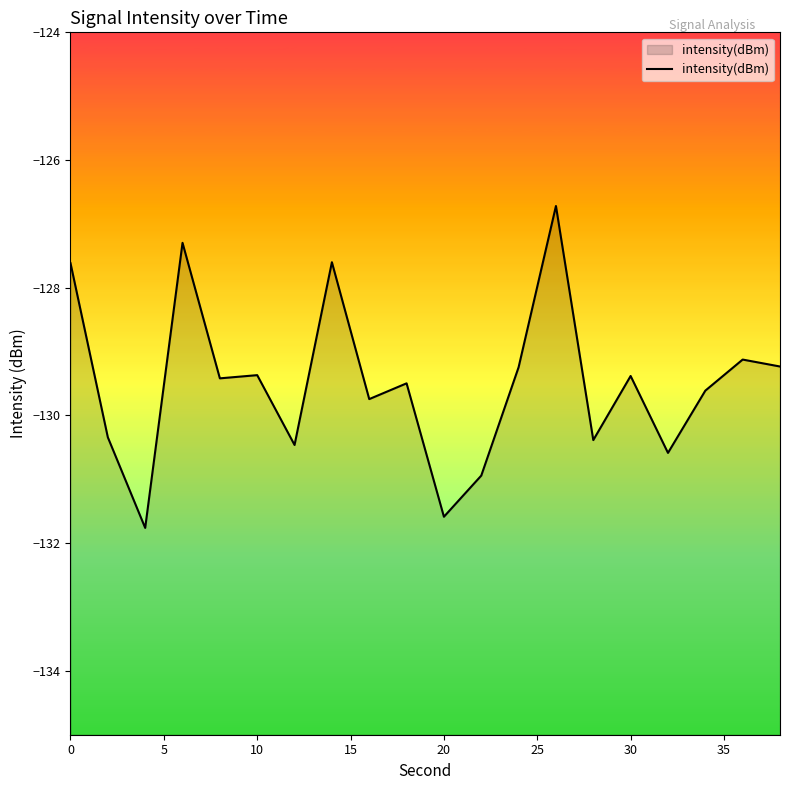

What is the maximum value shown in the chart?

-126.7